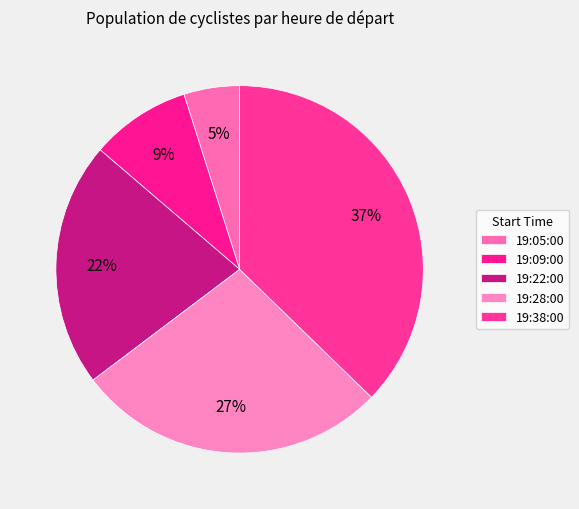

Which slice is the smallest?

19:05:00